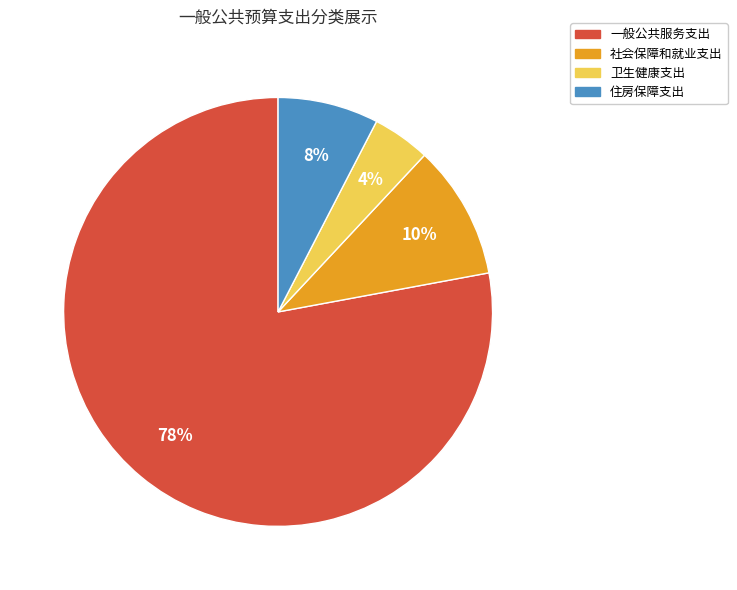

Is it true that 卫生健康支出 is 4% of the pie?

True